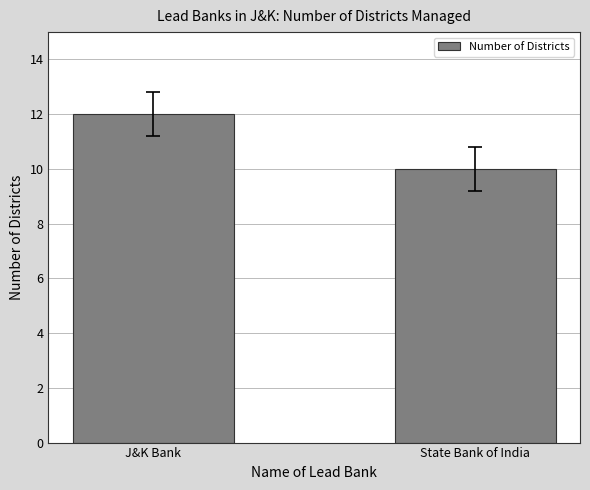

How many distinct data groups are displayed?

1